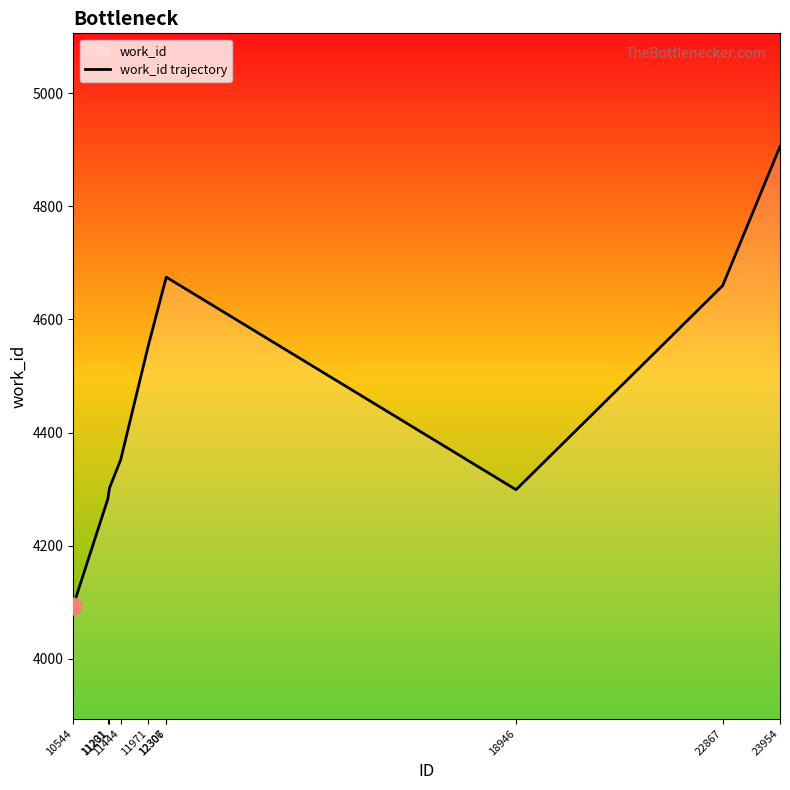

Reading left to right, list all the values displayed in this chart.

4094	4283	4302	4352	4555	4674	4675	4299	4660	4906